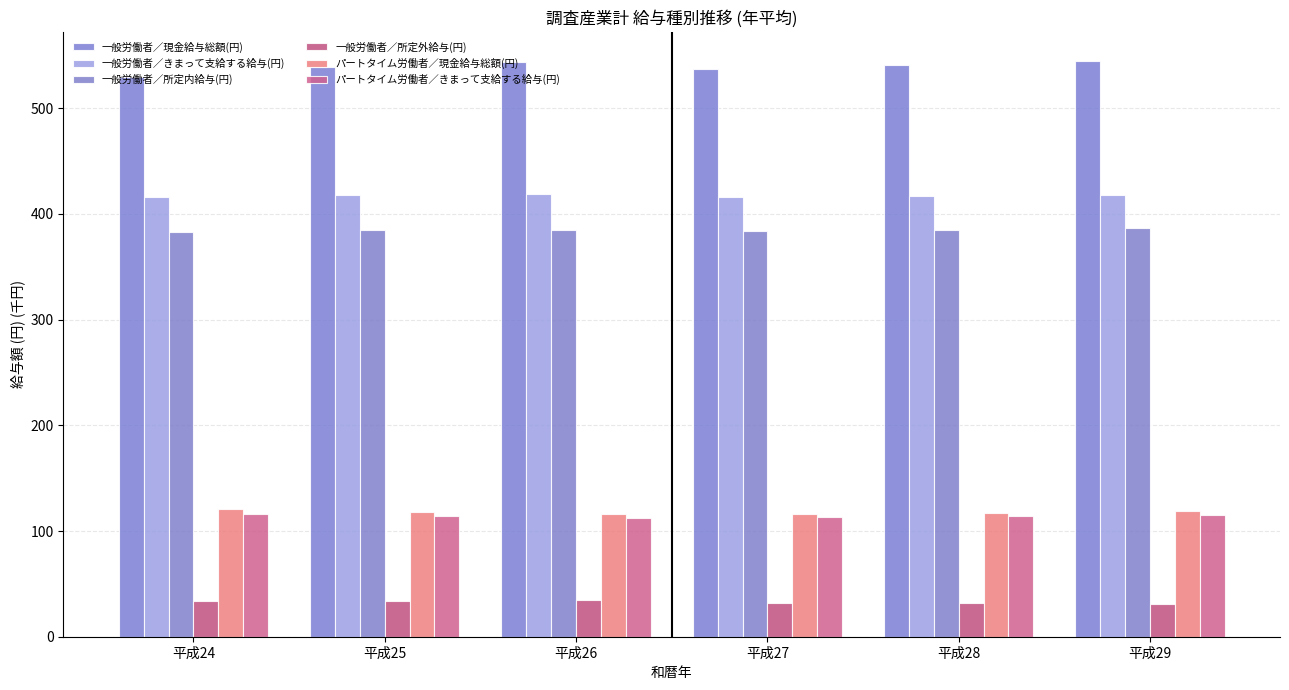

Where is 一般労働者／所定外給与(円) nearest to the value 32?

平成27